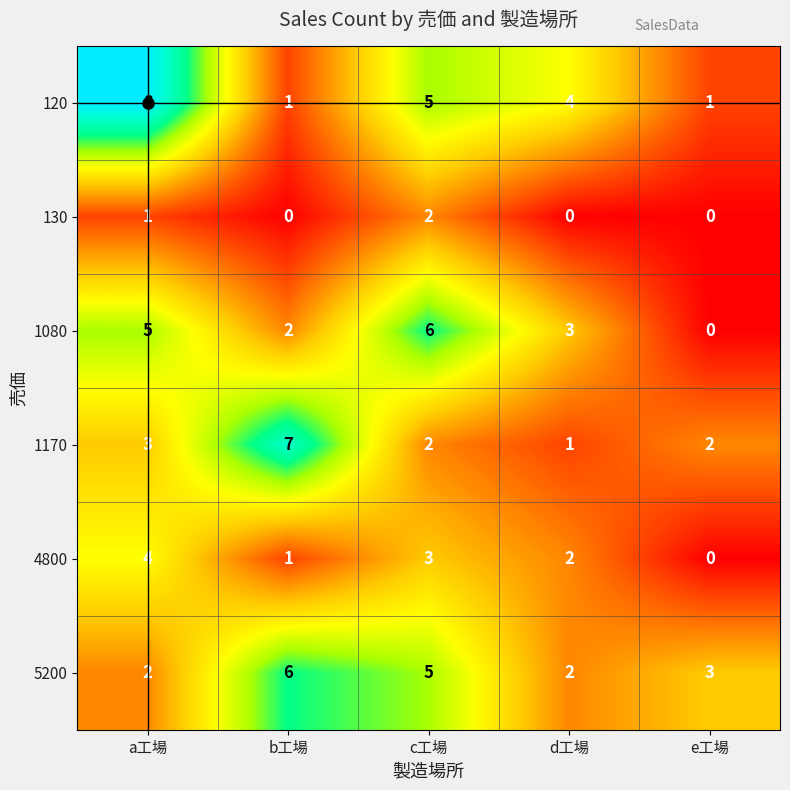

What is the difference between the maximum and minimum values in the 4800 series?

4